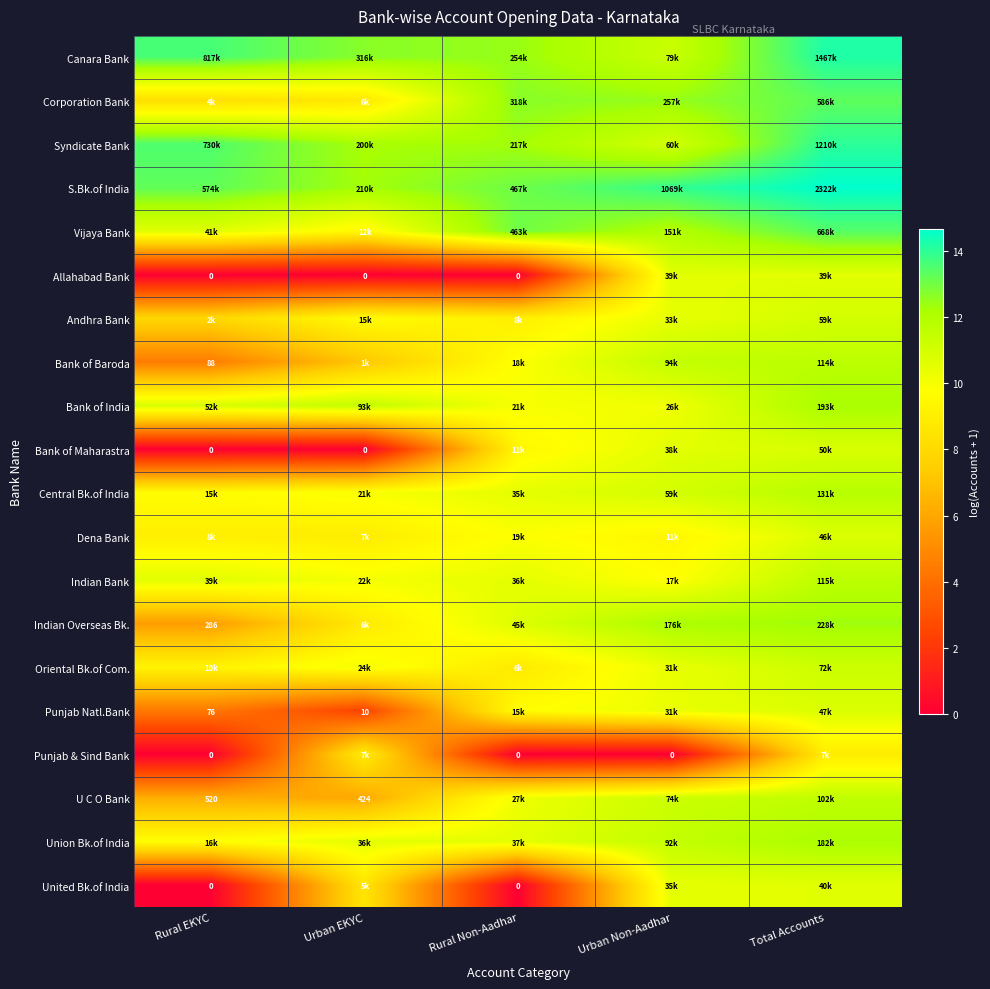

How many values in the U C O Bank series exceed 10?

3